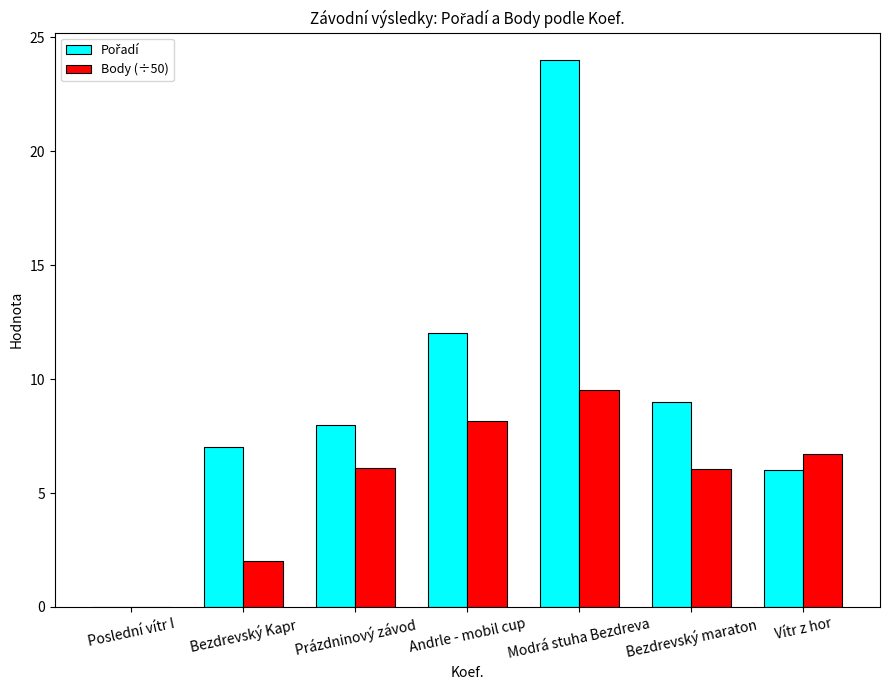

The Body (÷50) series shows 11.5 at Vítr z hor. True or false?

False